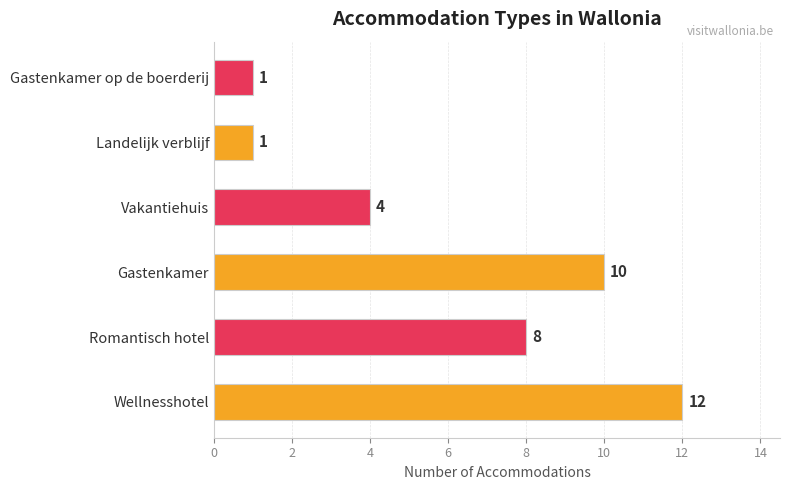

How many bars are there in total?

6